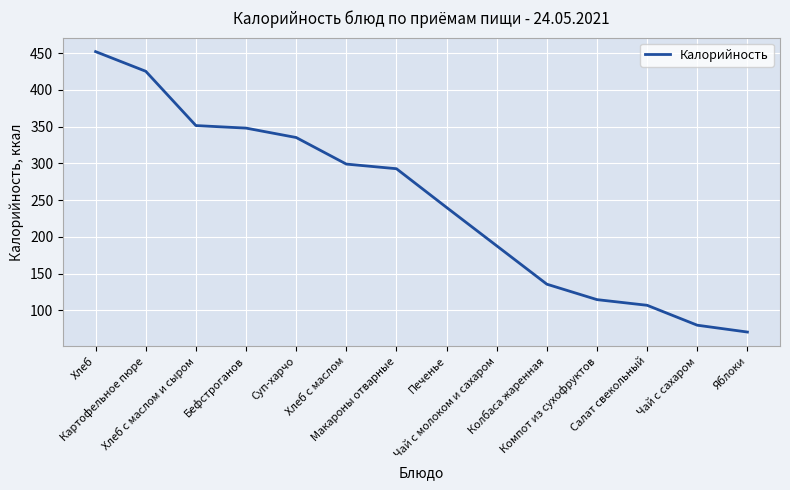

What is the smallest value displayed?

70.5